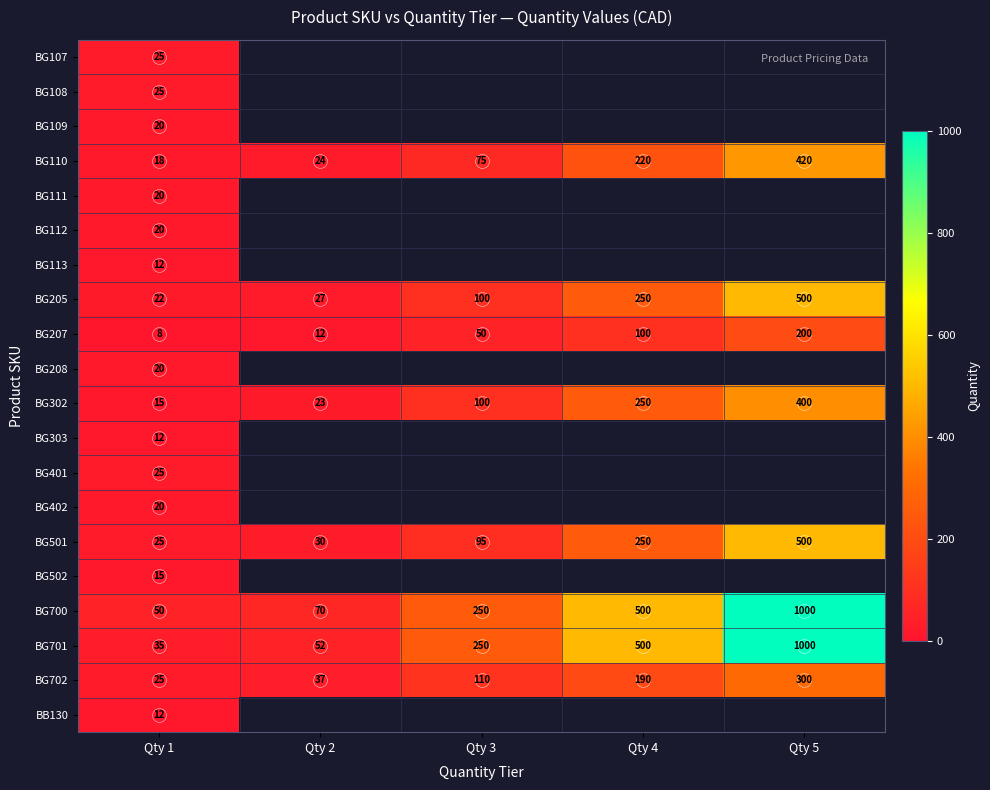

What is the approximate value of BG110 at Qty 5?

420.0